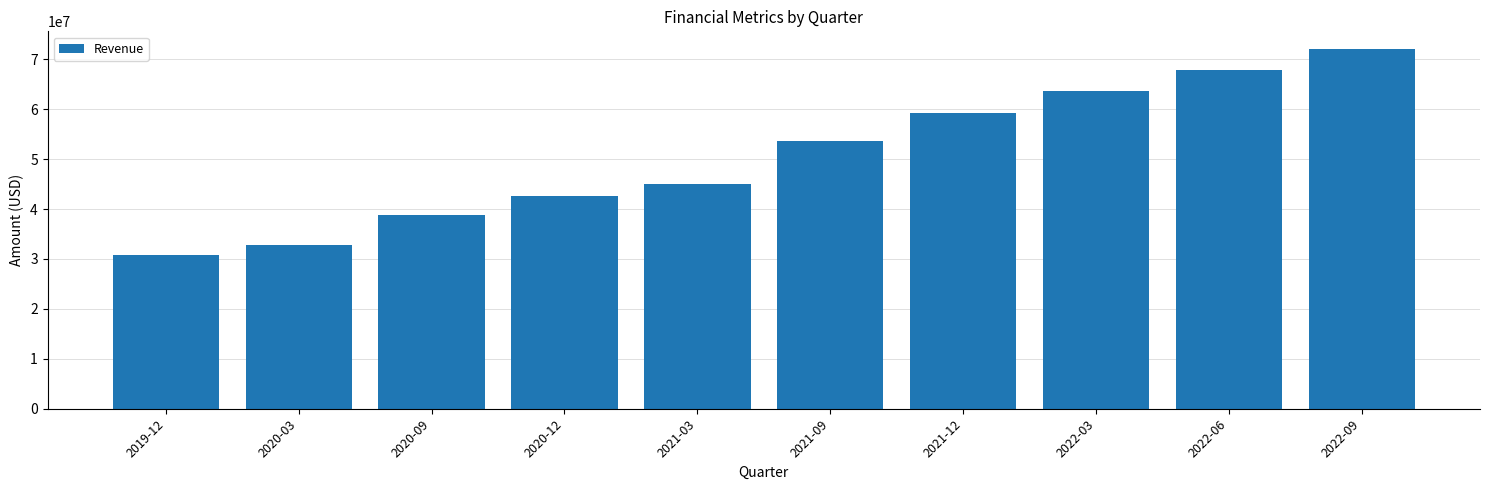

List the labels in order of value, smallest first.

2019-12, 2020-03, 2020-09, 2020-12, 2021-03, 2021-09, 2021-12, 2022-03, 2022-06, 2022-09